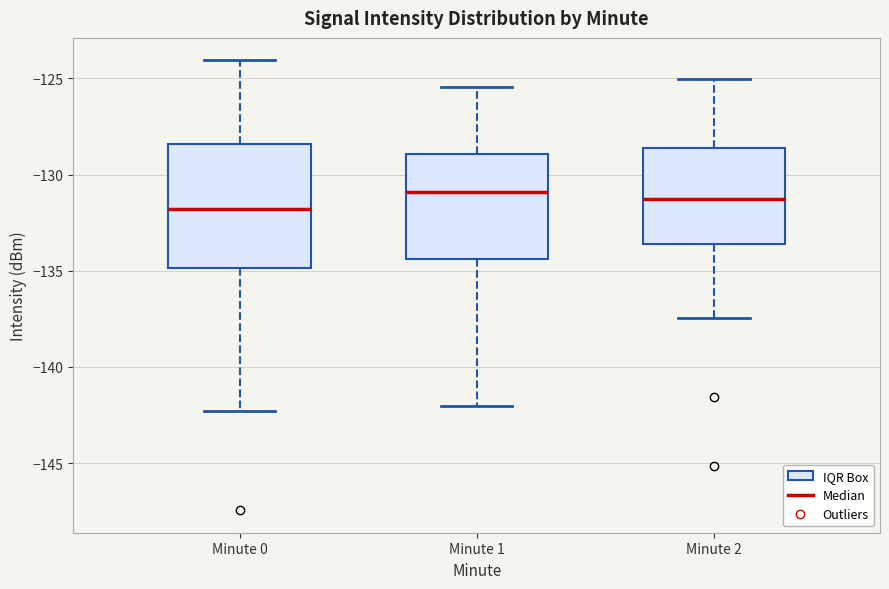

Where is the upper edge of the box for Minute 1 on the y-axis? The values are not printed on the chart, so give them approximately, as read against the axis.

-129.0